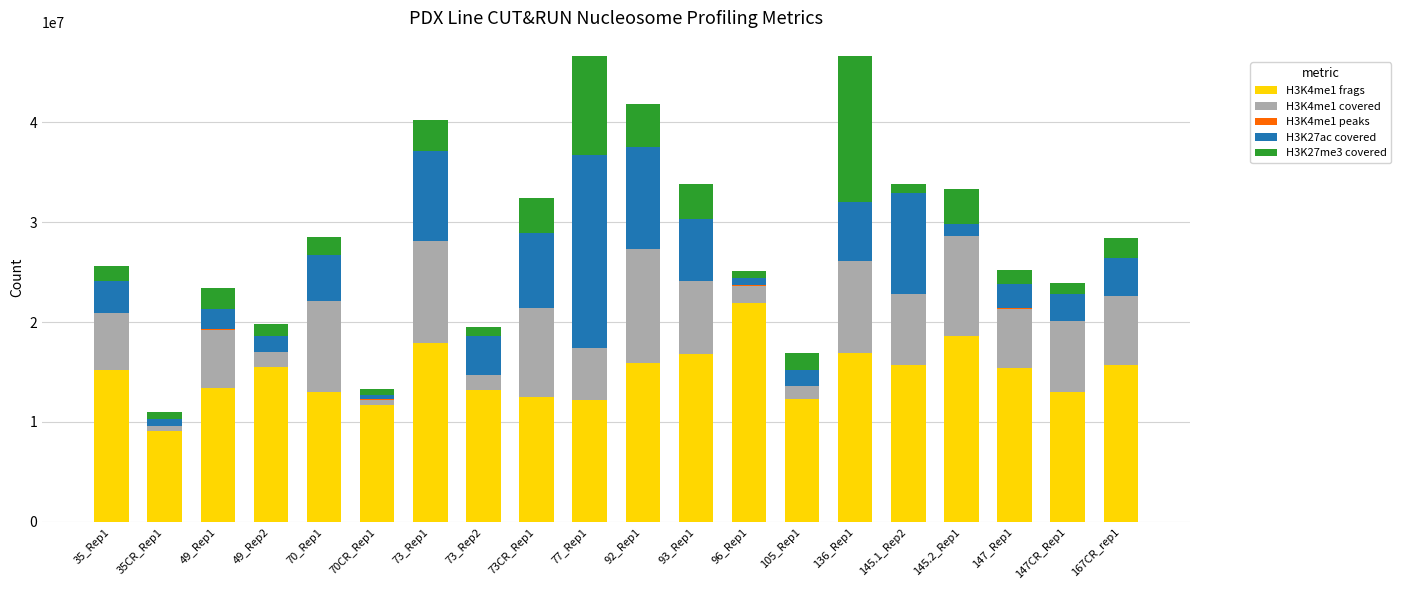

At which label does H3K4me1 frags reach its peak?

96_Rep1